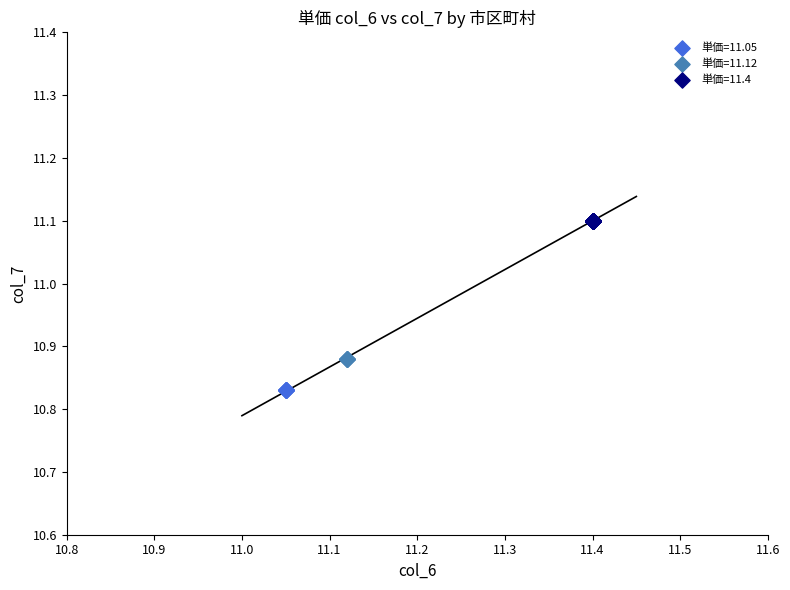

Which series reaches the minimum Y coordinate?

単価=11.05